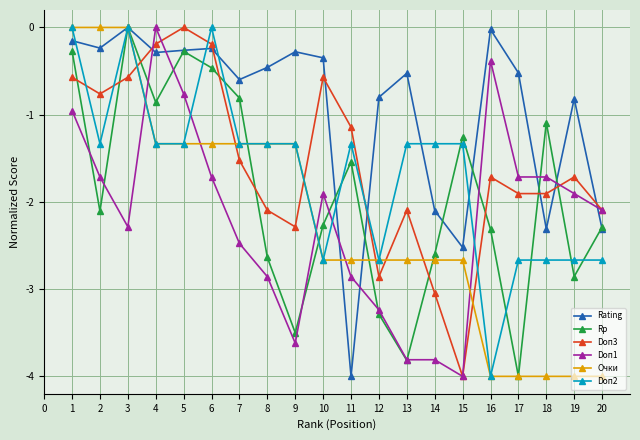

Where is the first local maximum for Doп2?

3